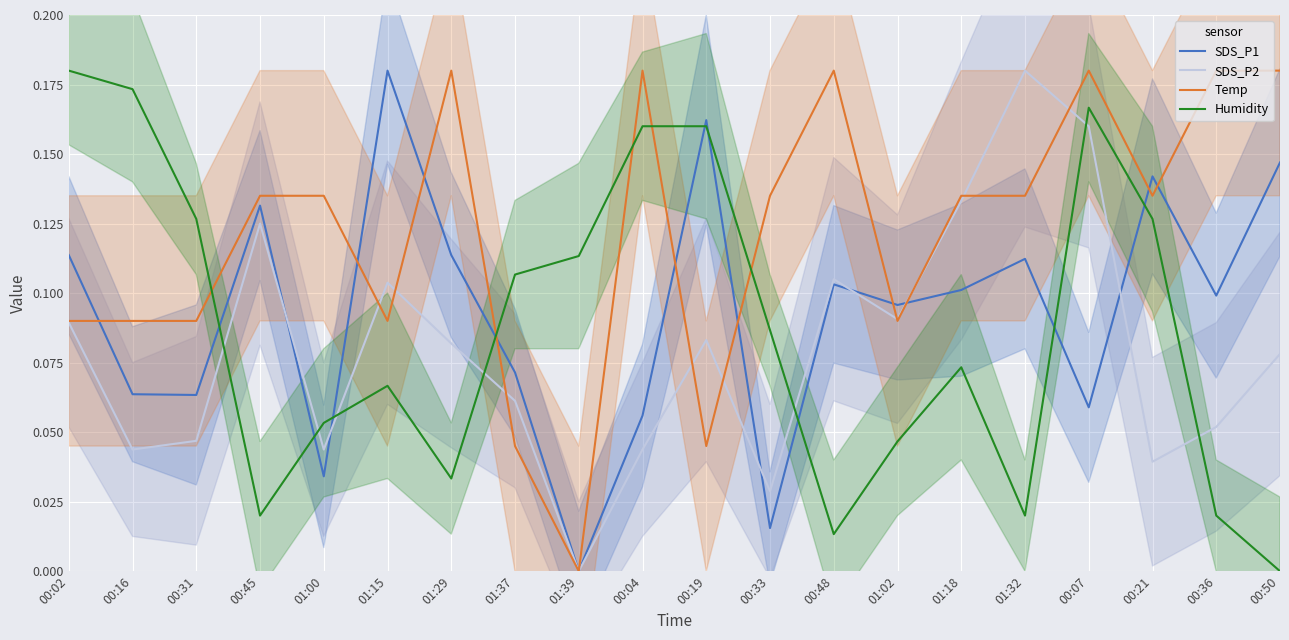

What value does the SDS_P1 series have at 01:32?

0.1